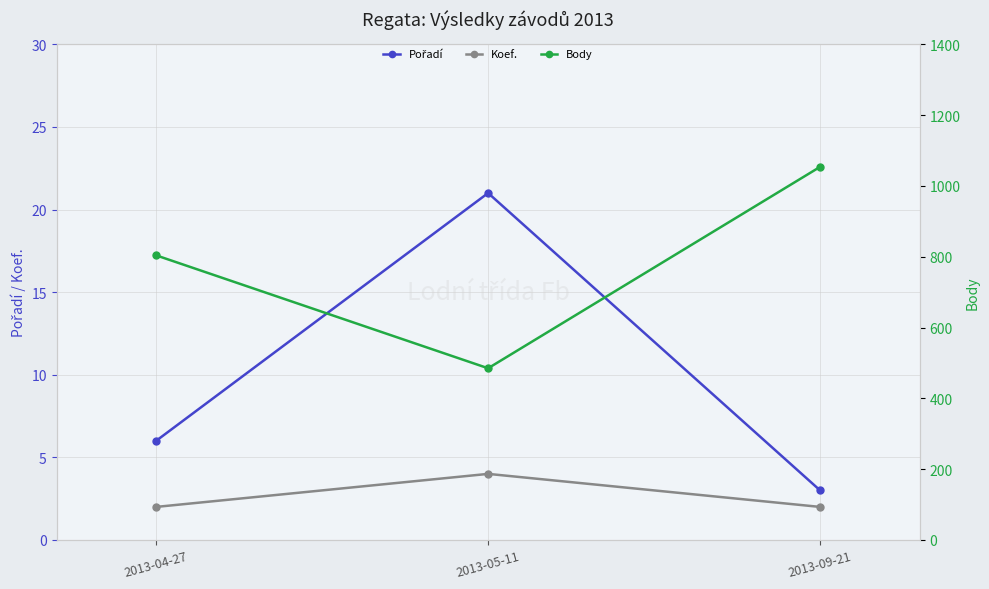

What is the difference between the highest and lowest values at 2013-04-27?

802